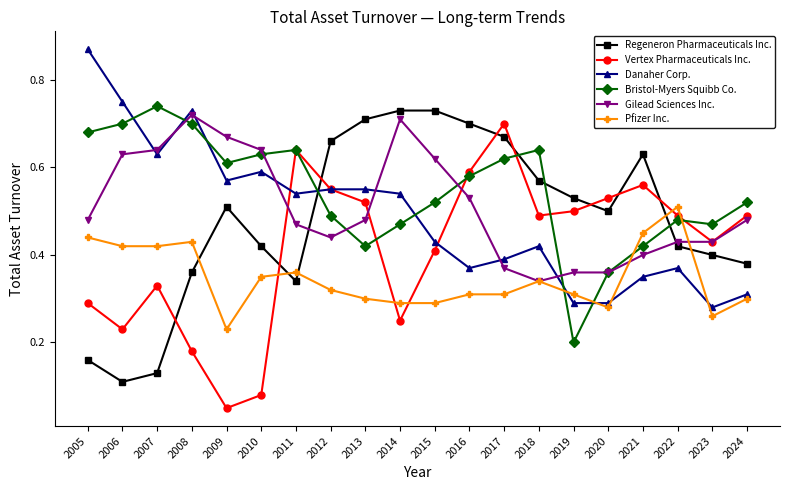

Where is the first local minimum for Vertex Pharmaceuticals Inc.?

2006